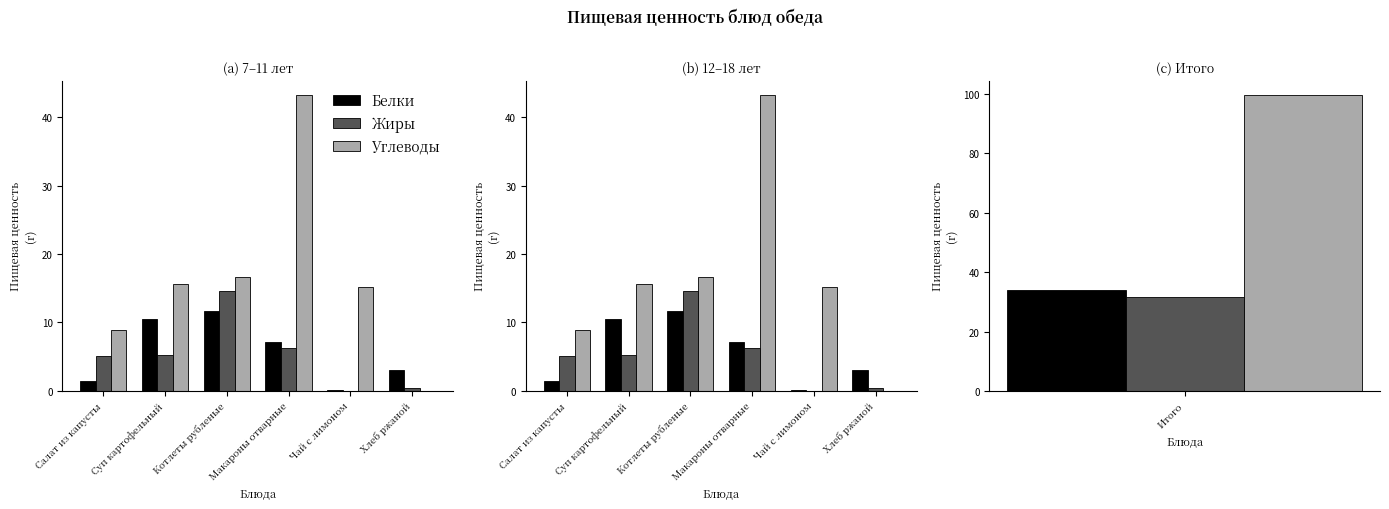

At how many categories does at least one series exceed 24?

1